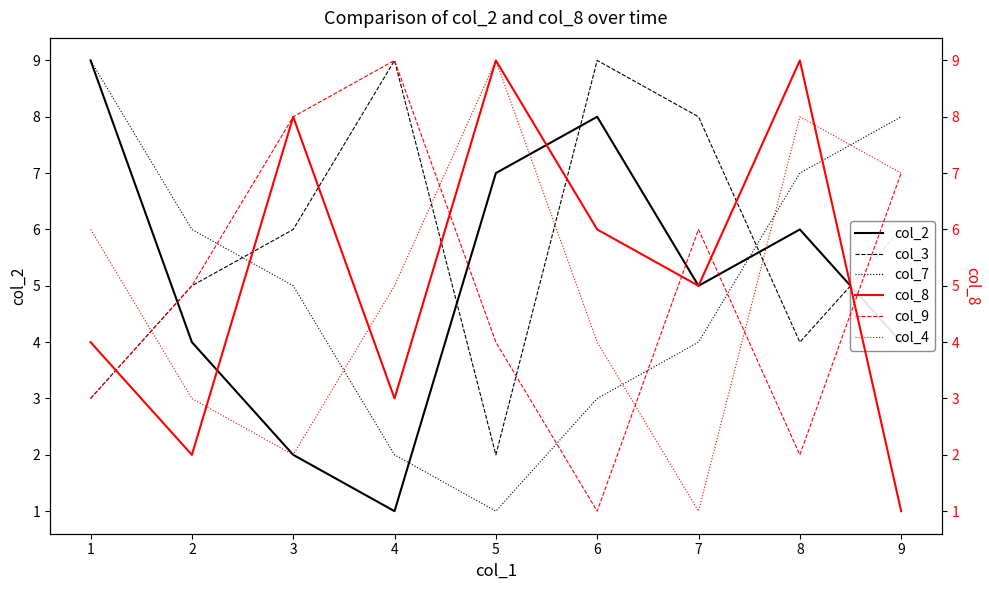

How many values in the col_7 series are below 5?

4